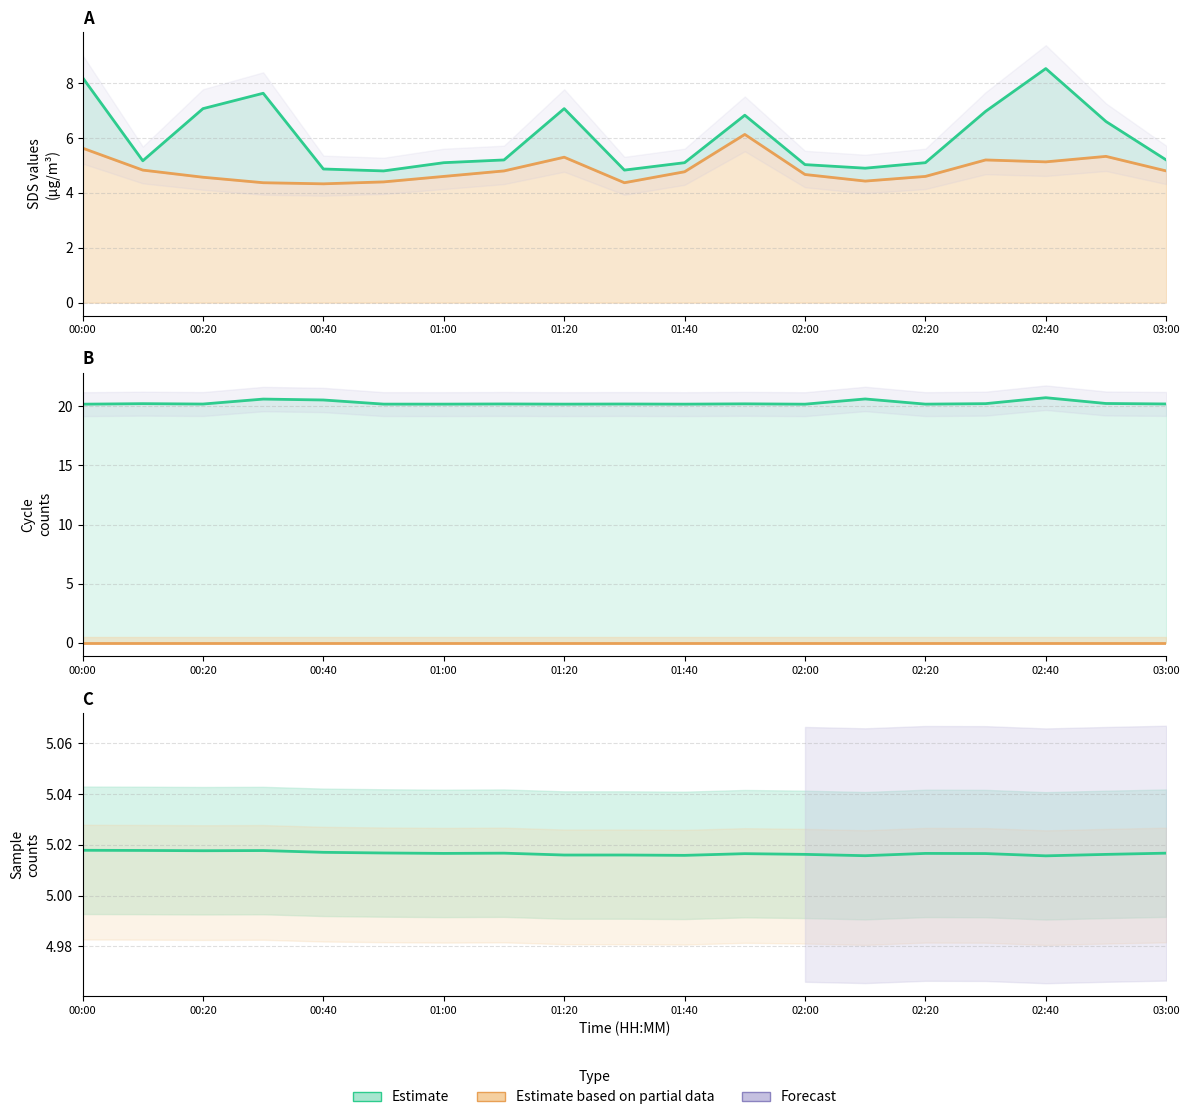

Which series ends up on top after the final intersection of SDS_P1 (Estimate) and Samples (Estimate)?

SDS_P1 (Estimate)